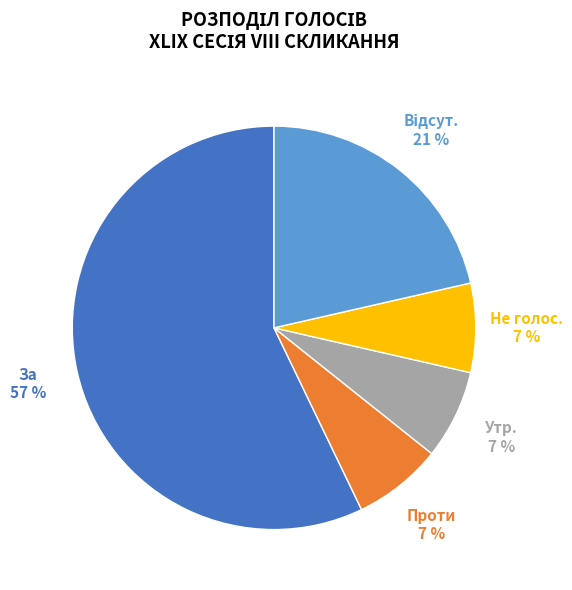

Combined, do Утр. and Проти account for over 50%?

No